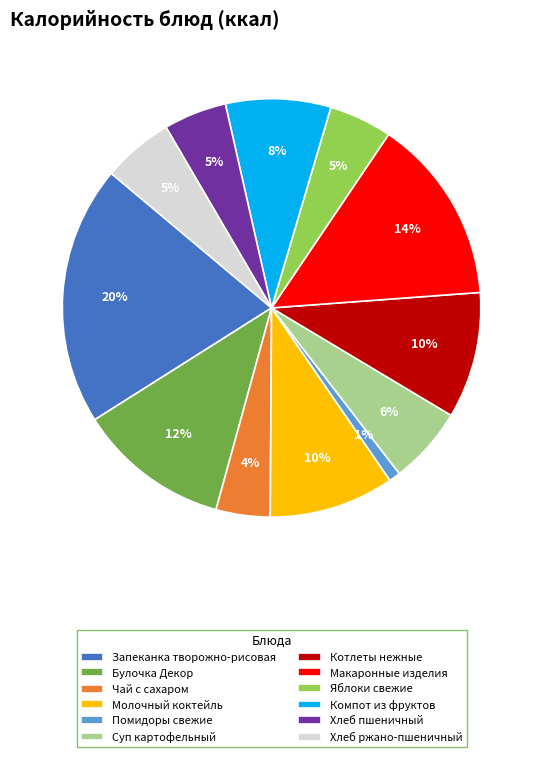

Which slice is the largest?

Запеканка творожно-рисовая